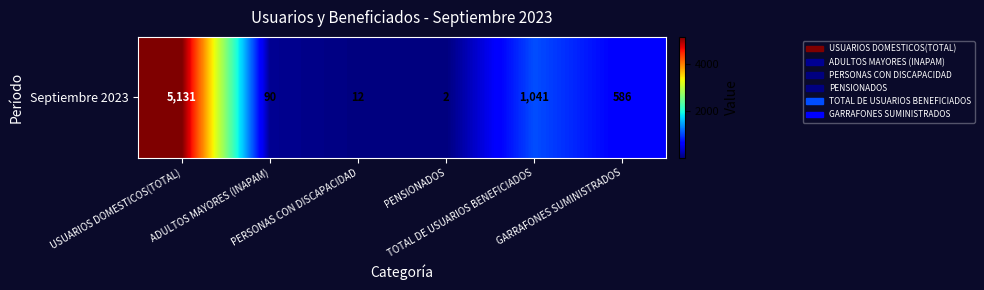

Where does the data first go above 586?

USUARIOS DOMESTICOS(TOTAL)